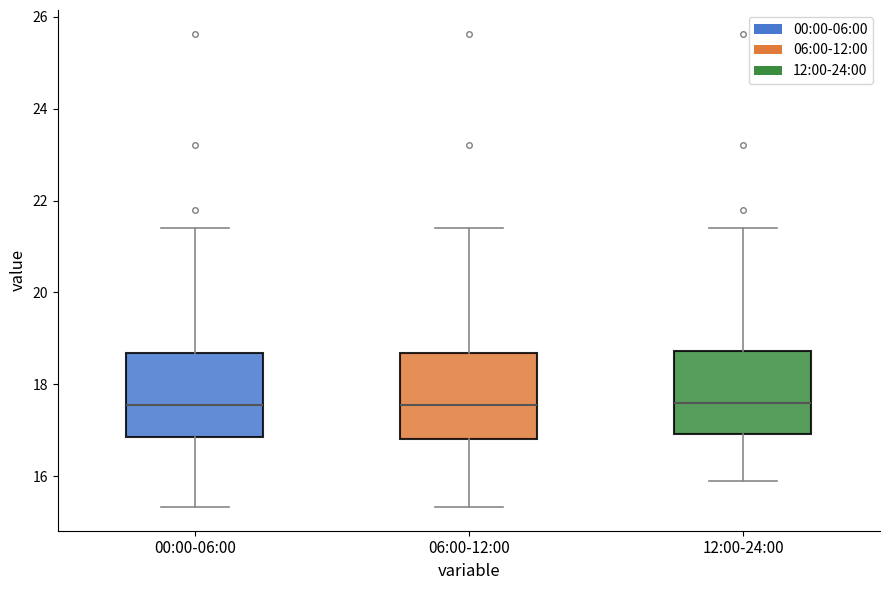

Where does the median line of the box for 06:00-12:00 sit on the y-axis? The values are not printed on the chart, so give them approximately, as read against the axis.

17.6